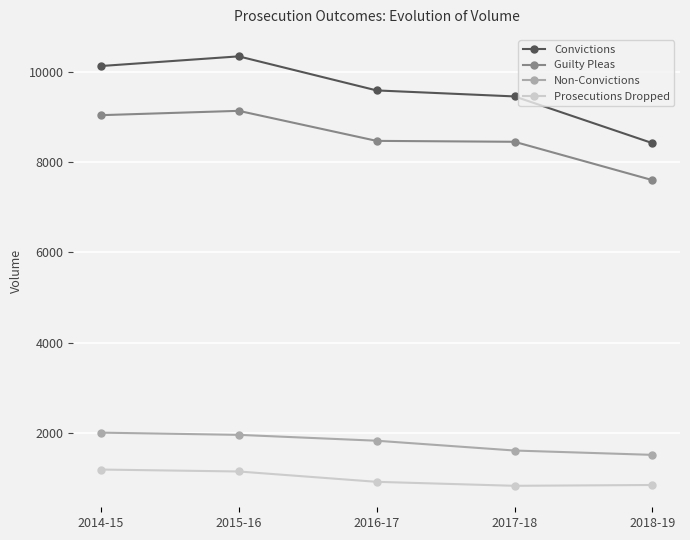

Which series has the widest spread of values?

Convictions